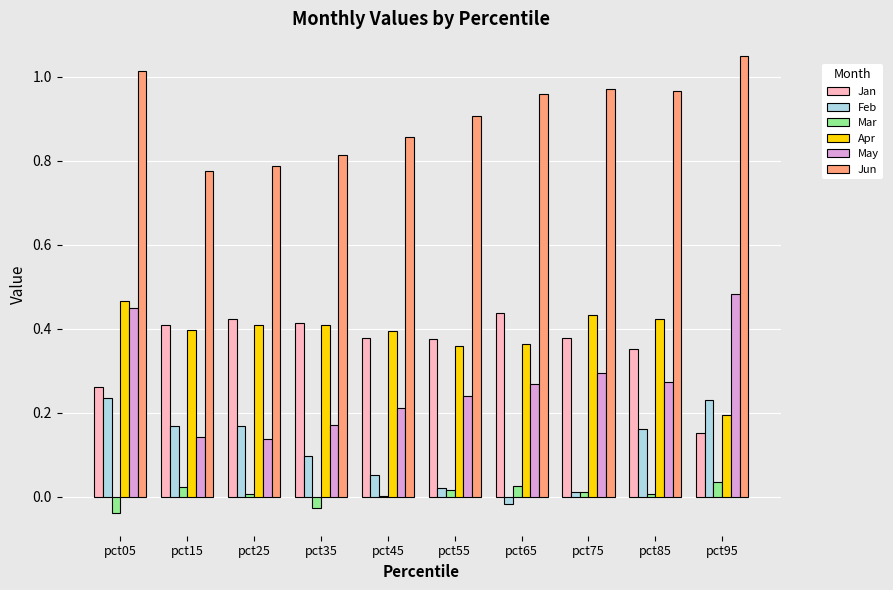

What is the sum of all Jun values?

9.1